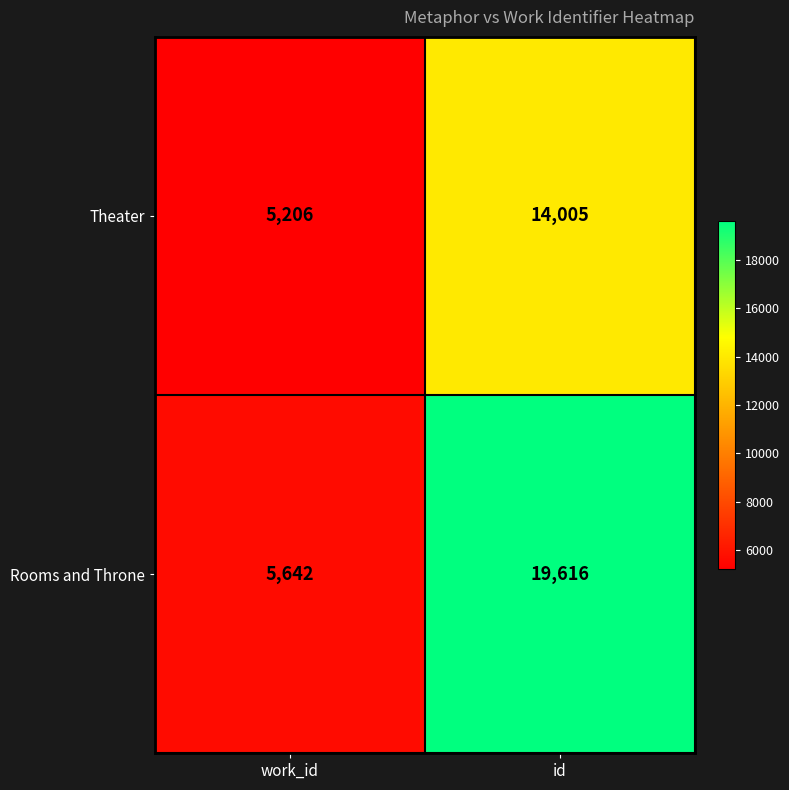

At id, list the series in order from smallest to largest.

Theater, Rooms and Throne